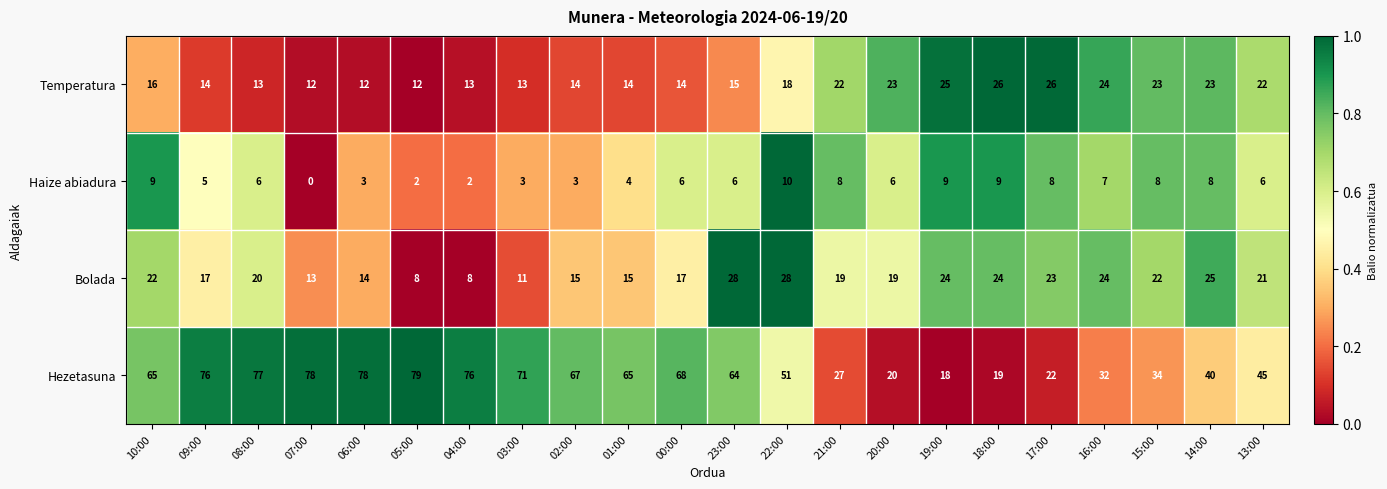

Between 06:00 and 04:00, which series saw the biggest shift?

Bolada